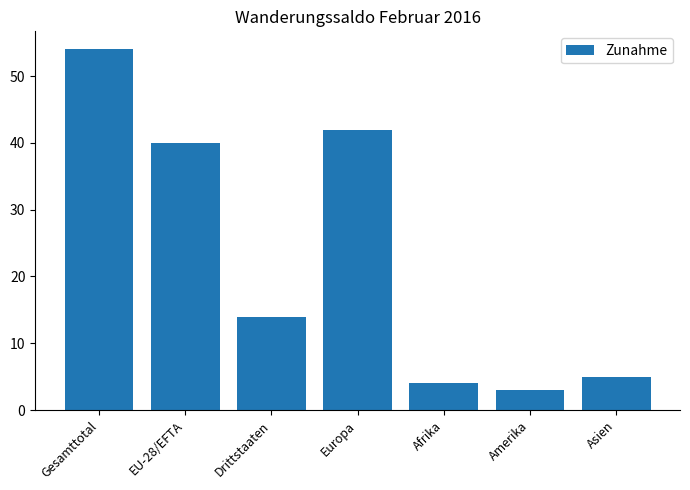

Reading left to right, what are all the values shown in this chart?

54	40	14	42	4	3	5